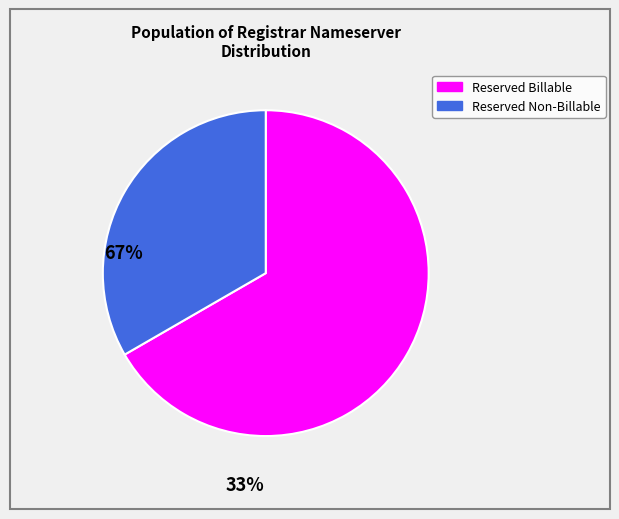

Is there any slice that represents more than half of the pie?

Yes